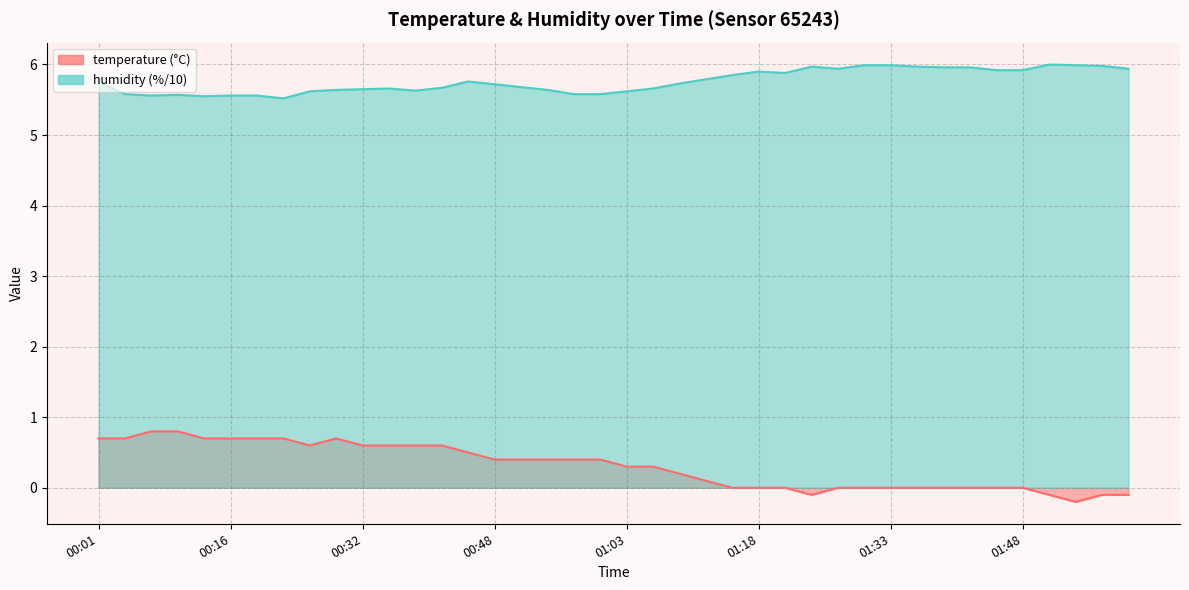

What are all the series names shown in the legend?

temperature, humidity